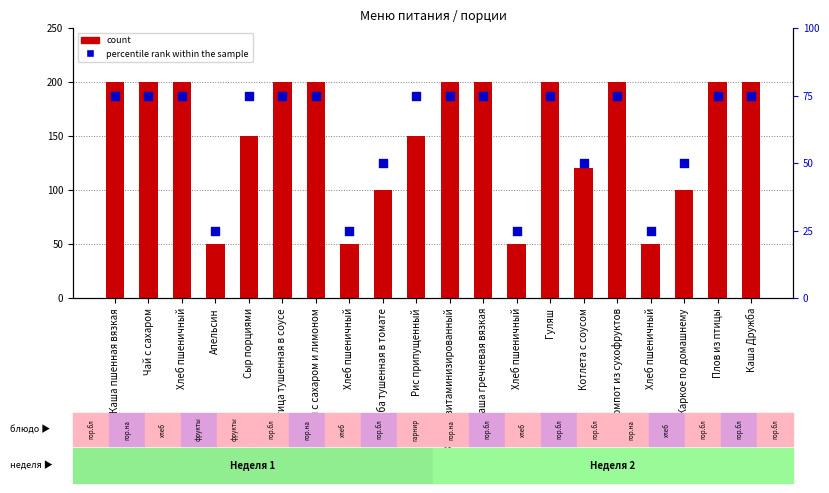

Which series reaches the minimum Y coordinate?

percentile rank within the sample